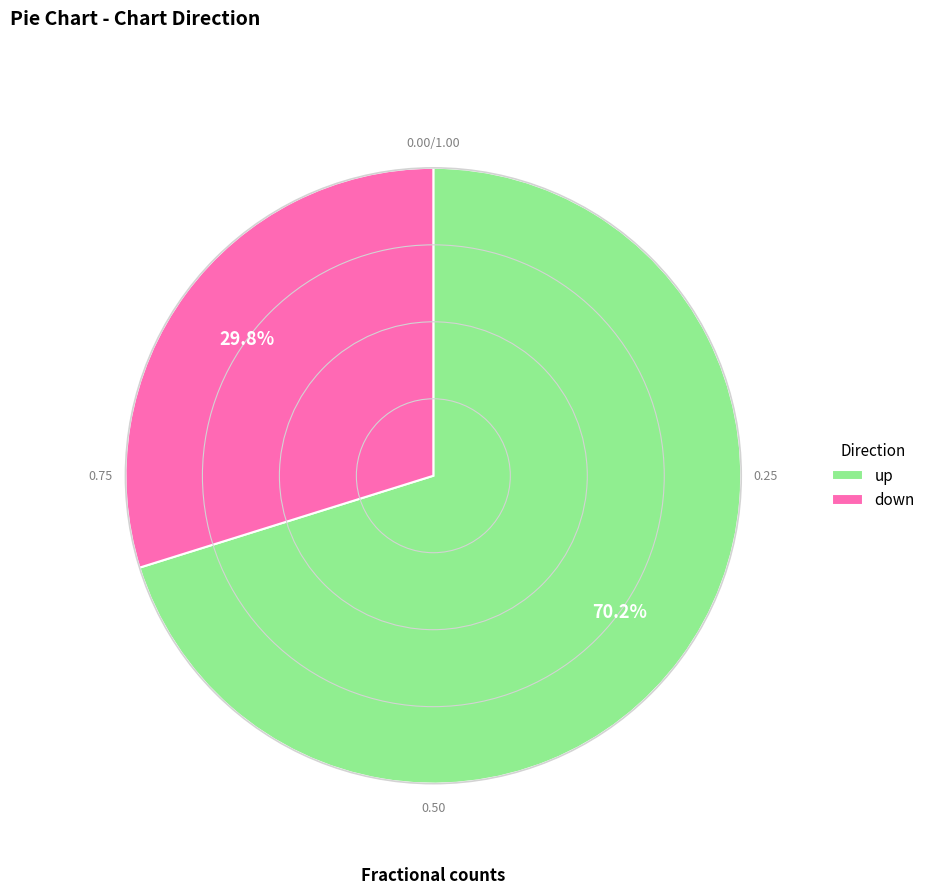

Is there a majority slice in this chart?

Yes